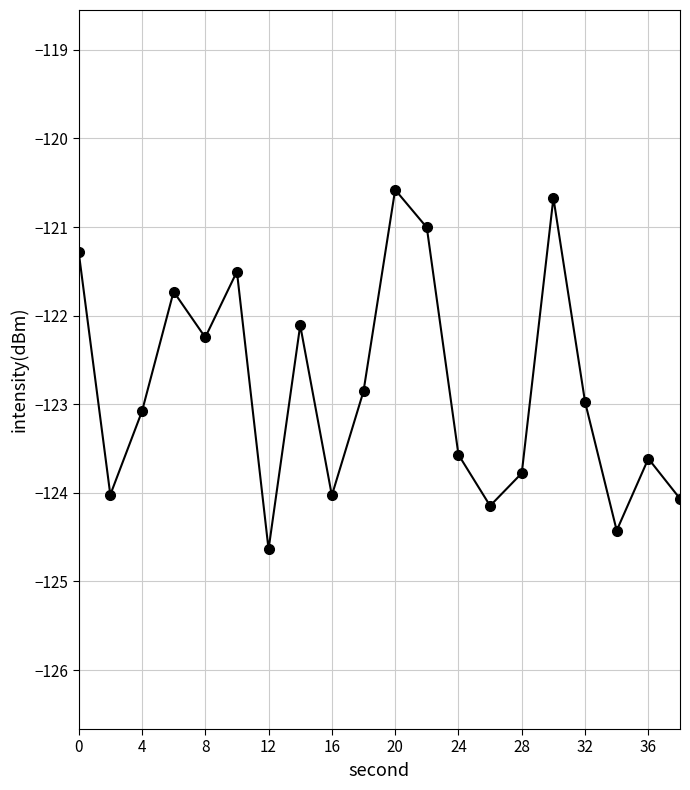

What is the value of the 7th point from the left?

-124.6